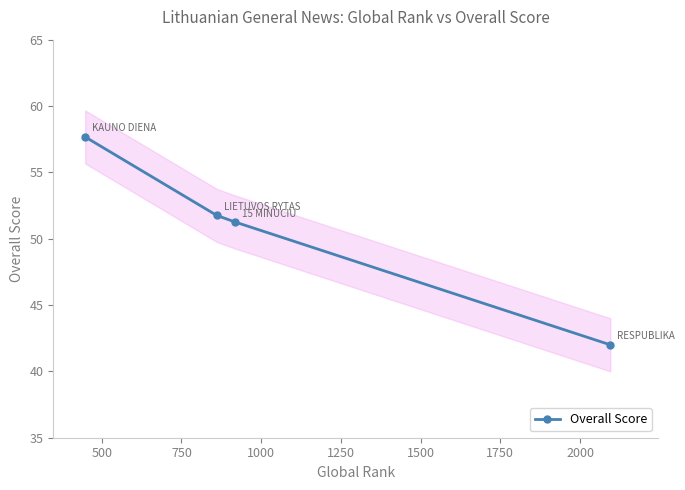

True or false: Overall Score has more than 2 interior local peaks.

False